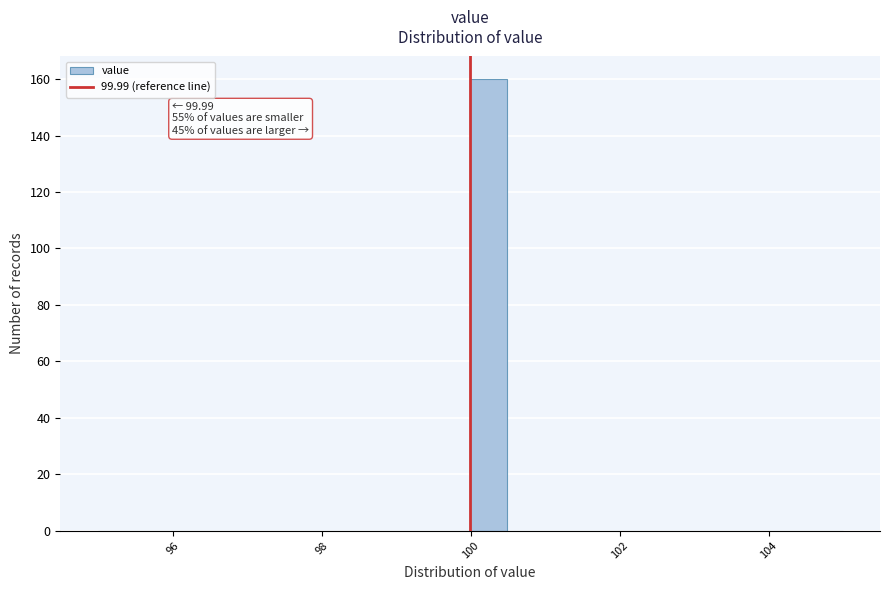

Around what value on the x-axis is the tallest bar? Give the approximate position of its centre, as read against the axis.

100.2